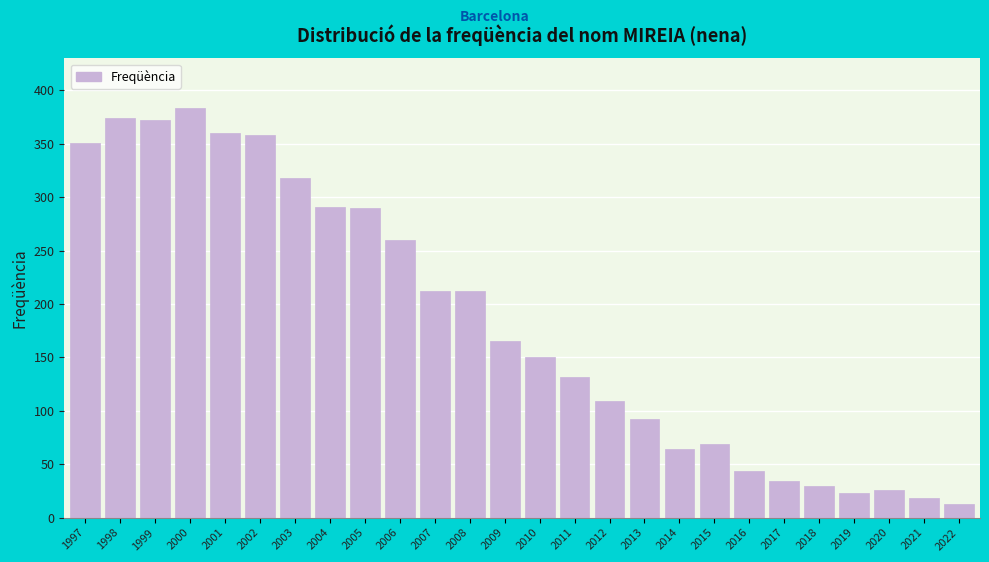

What is the average value?

183